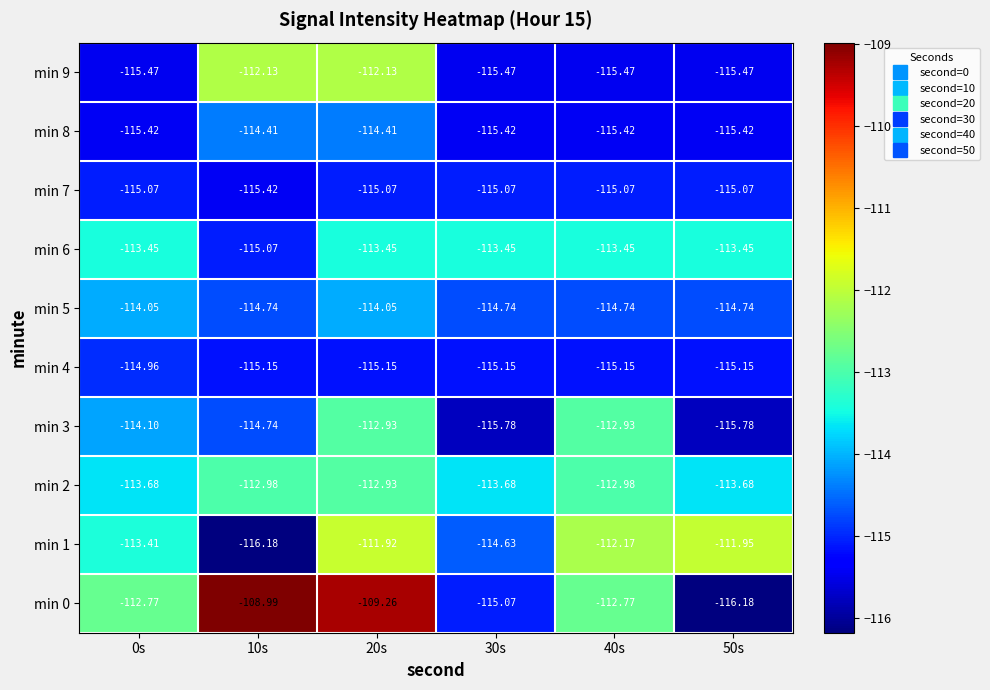

Is the value of min 2 at 10s greater than the value of min 6 at 20s?

Yes